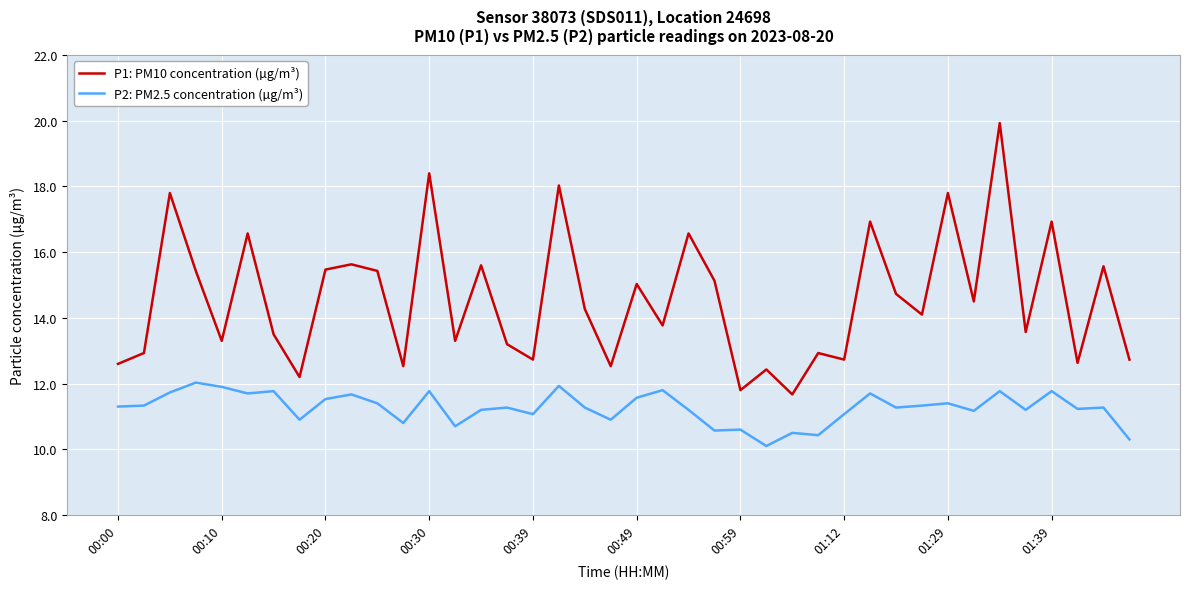

Which series has the largest range (max minus min)?

P1: PM10 concentration (µg/m³)